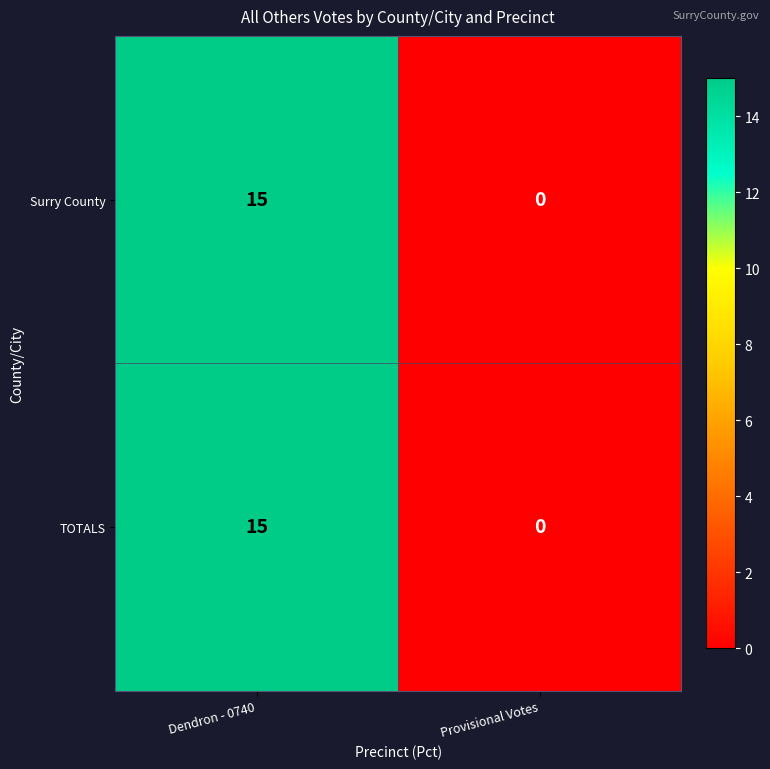

What is the difference between the maximum and minimum values in the Surry County series?

15